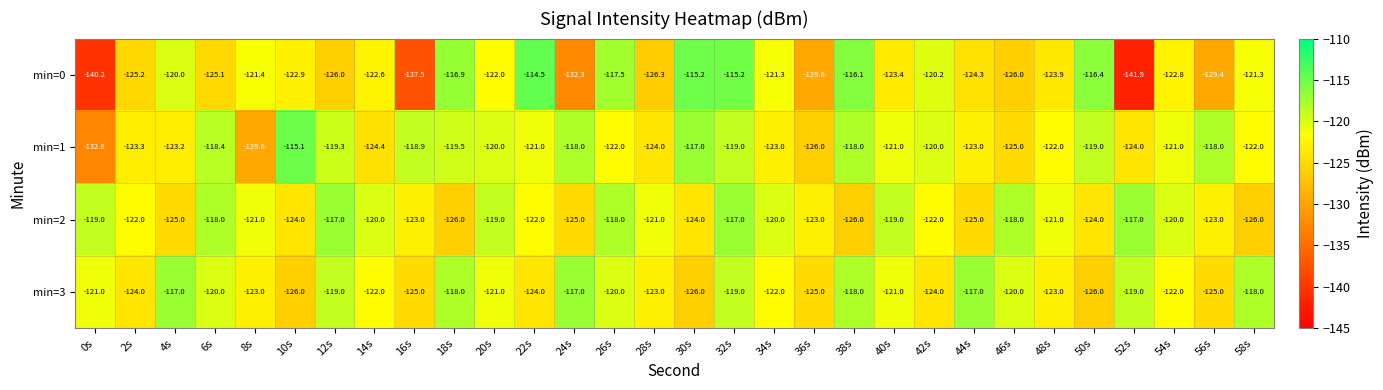

What is the total value across all series at 42s?

-486.2